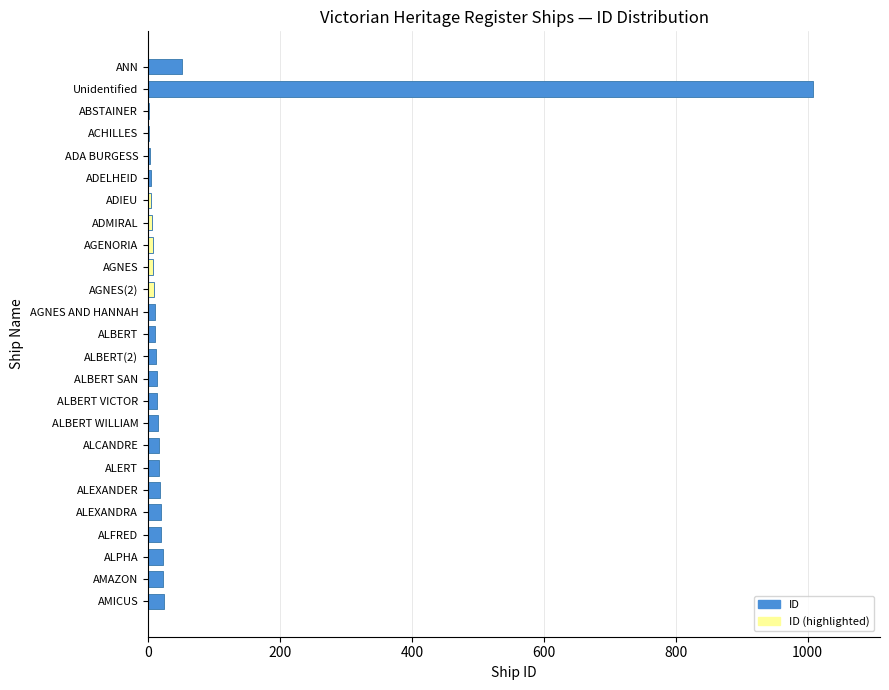

At which label is the value closest to 505?

ANN